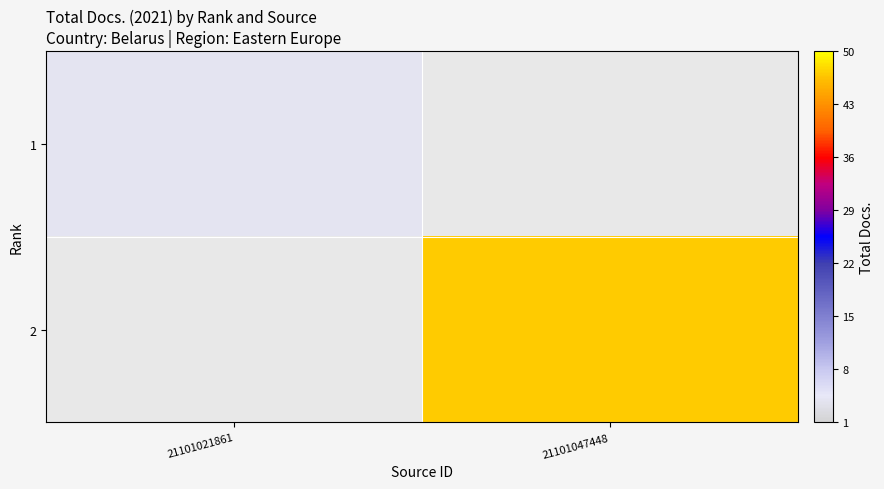

At 21101021861, list the series in order from largest to smallest.

1, 2